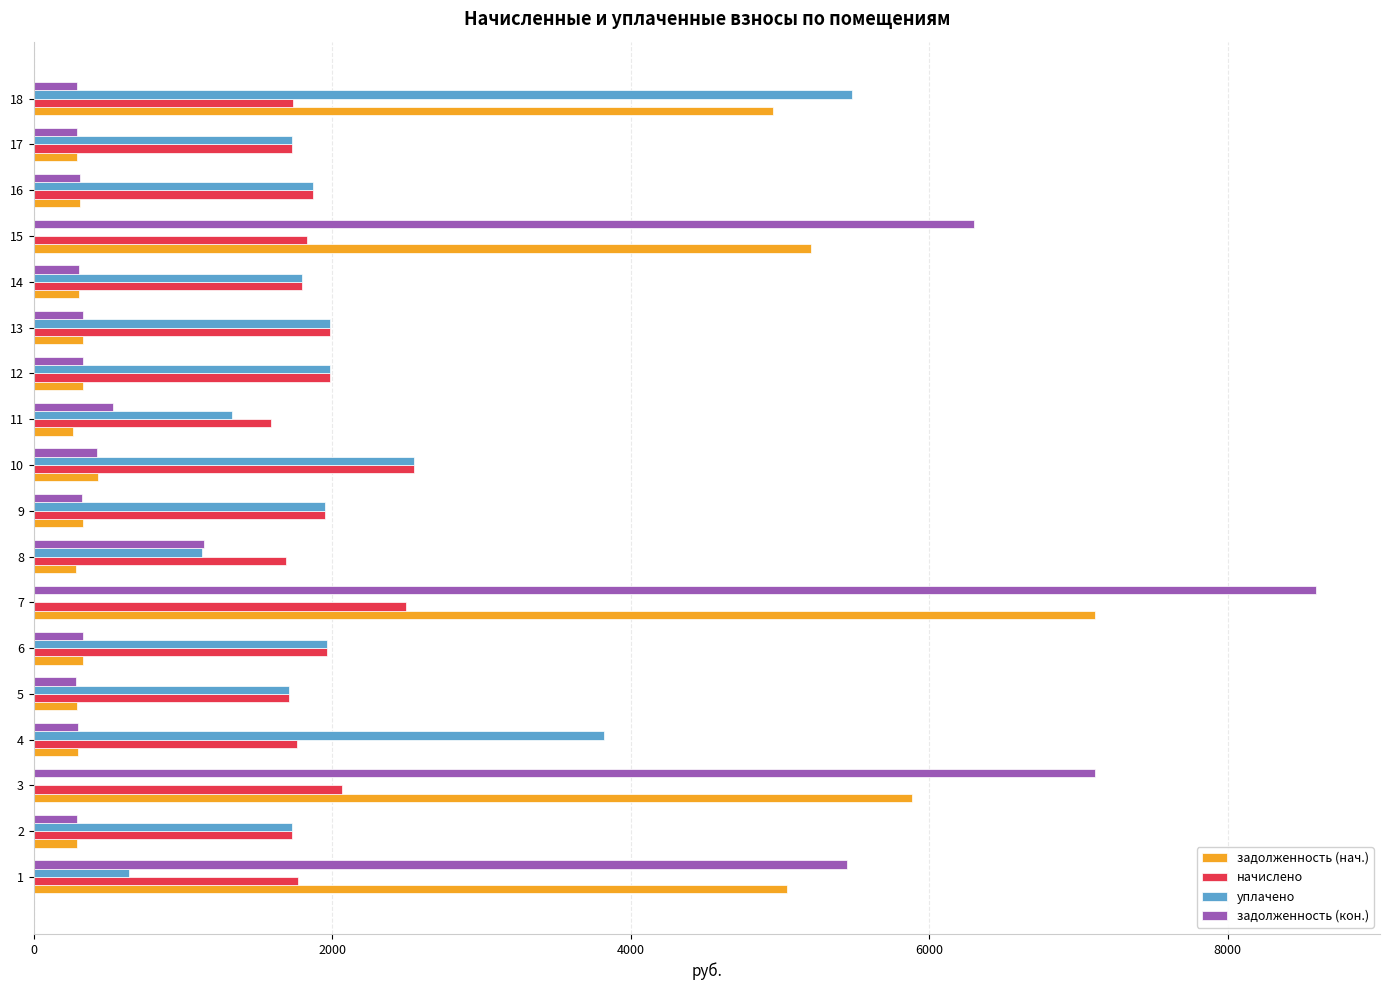

What is the sum of the начислено values at 14 and 12?

3784.0